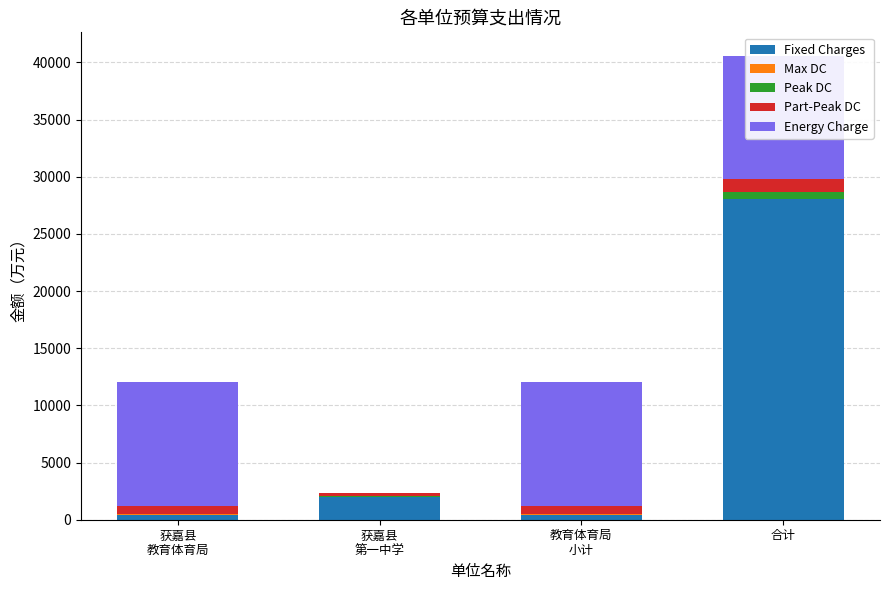

What is the minimum value for Fixed Charges?

438.7